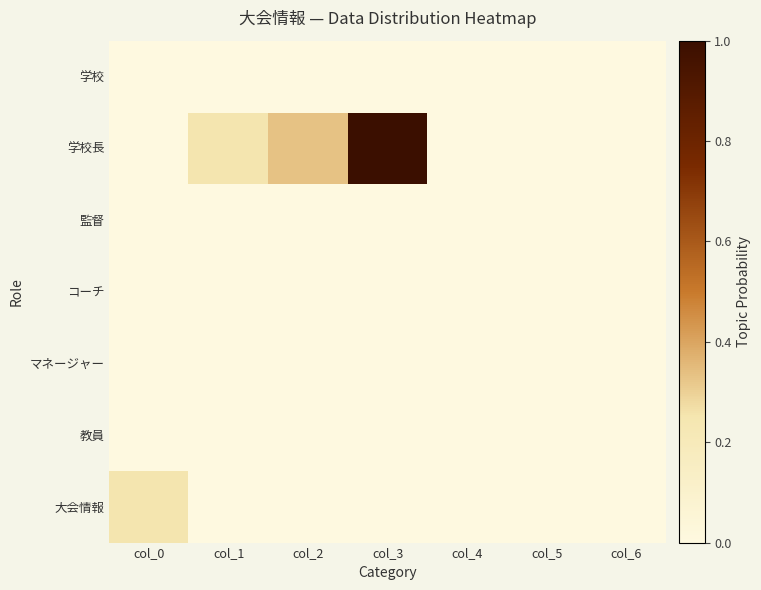

Which label corresponds to the smallest value in the chart?

col_0